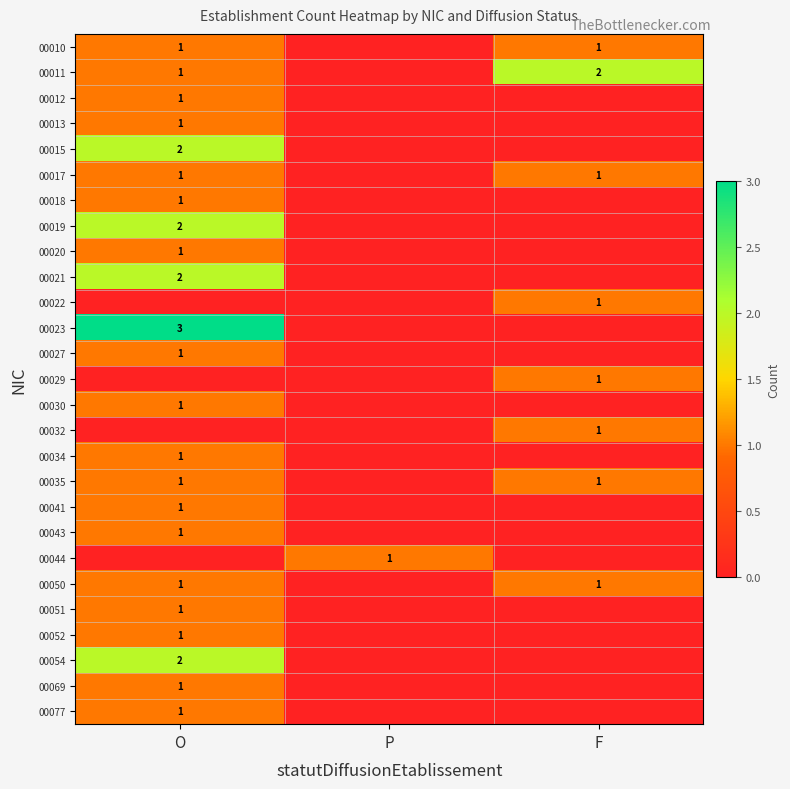

Is it true that 00035 equals 1 at O?

True